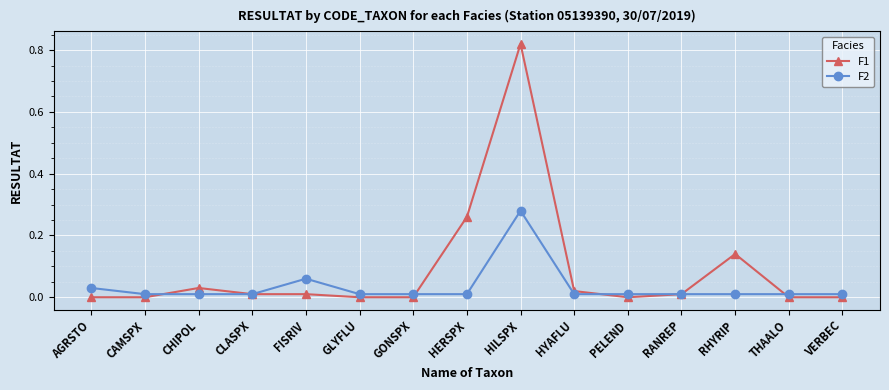

Where is the first local maximum for F1?

CHIPOL